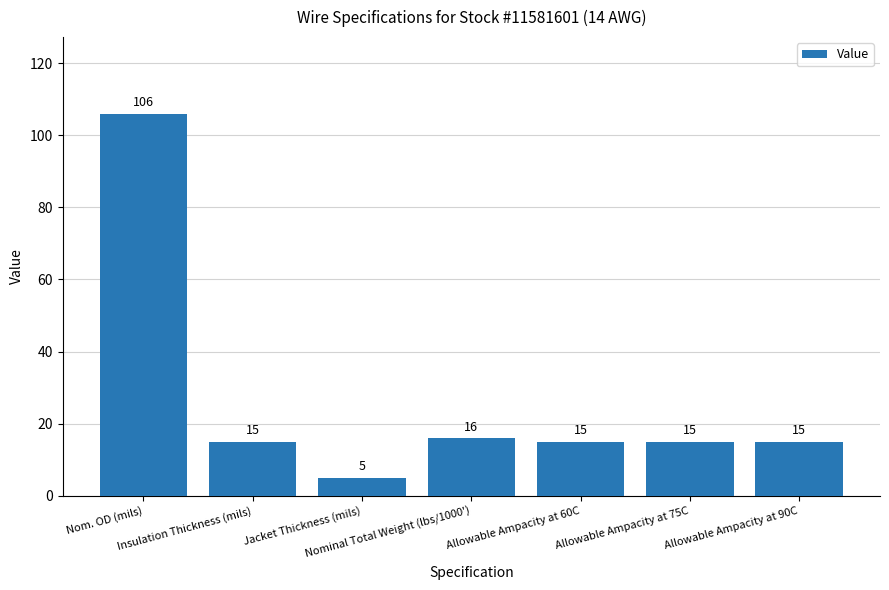

True or false: the data shows 28 at Nominal Total Weight (lbs/1000').

False